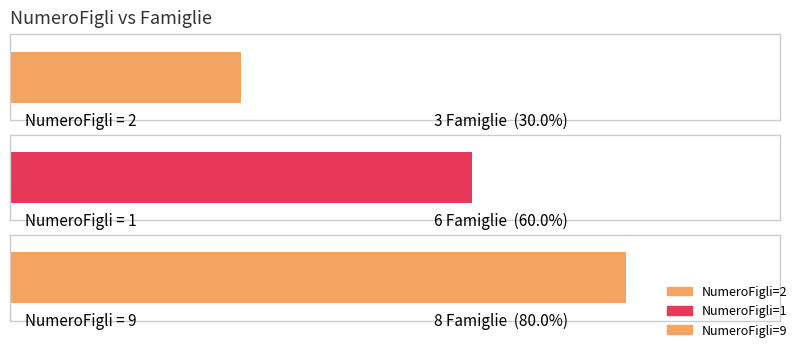

Approximately how many times larger is the value at 9 compared to 2?

2.7